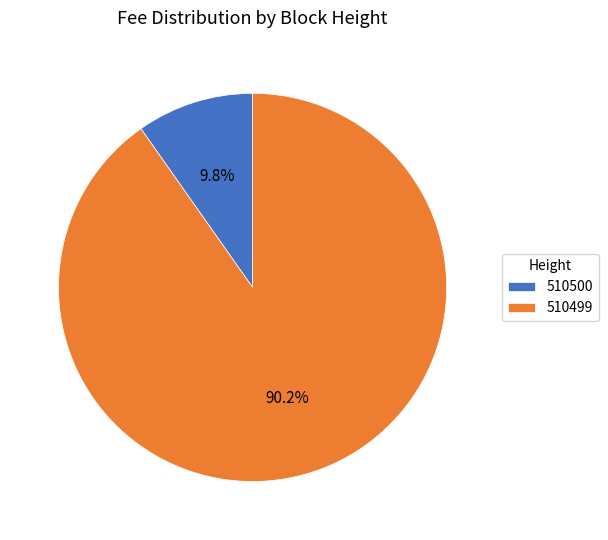

Does any single category account for the majority?

Yes